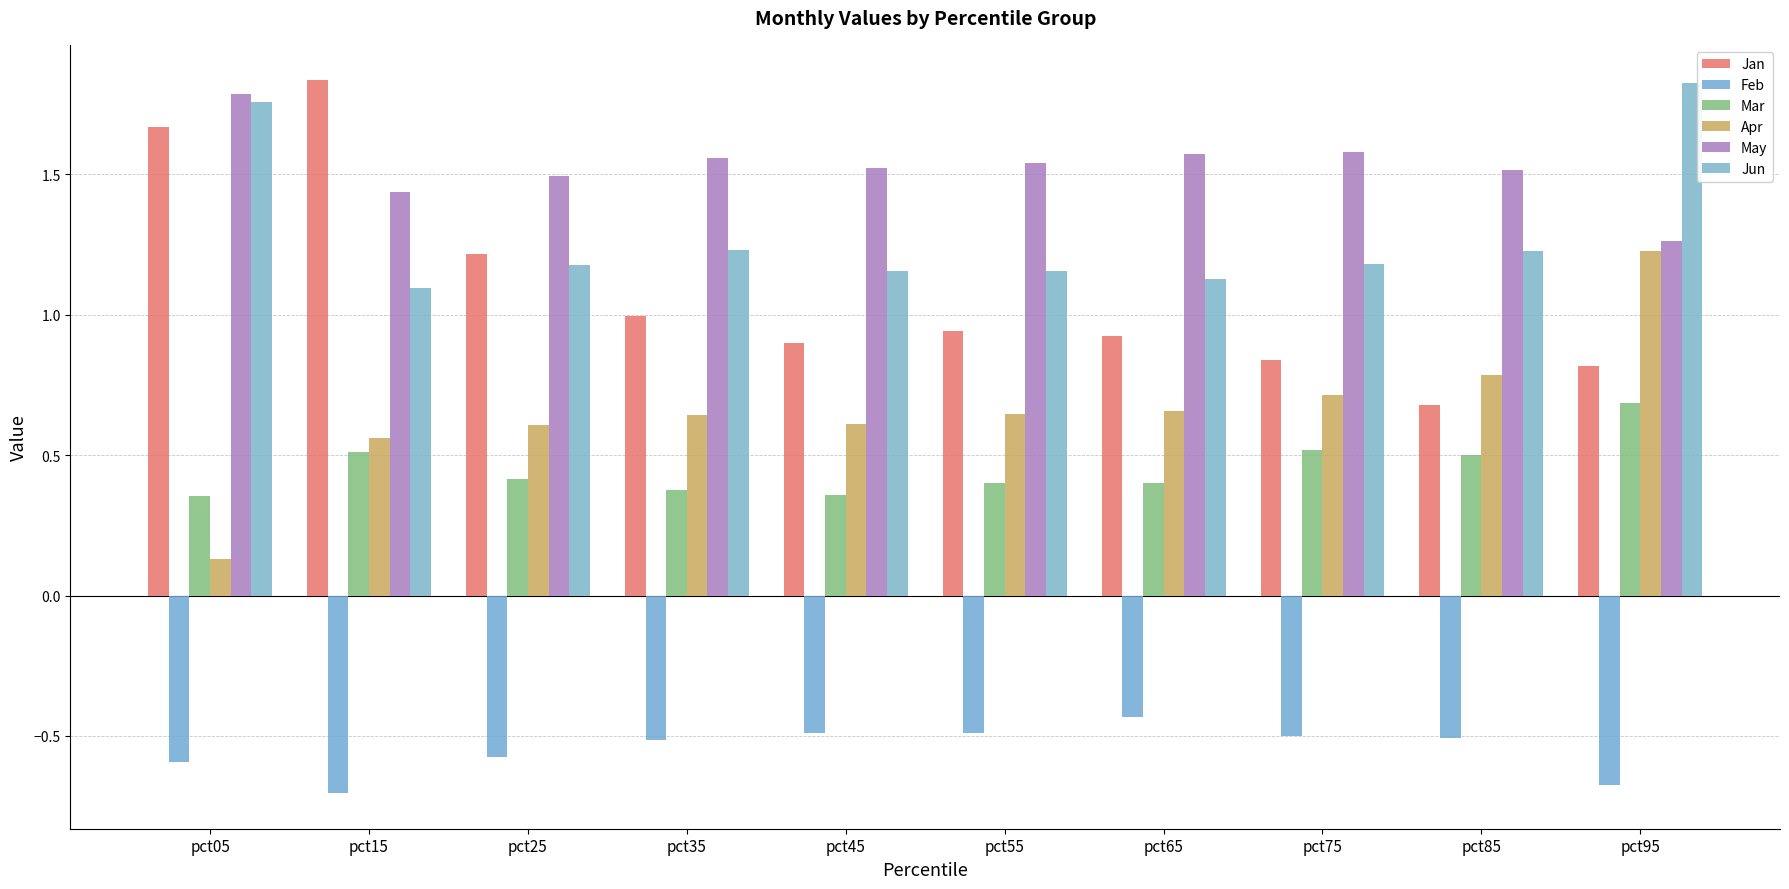

How many bars are there in total?

60